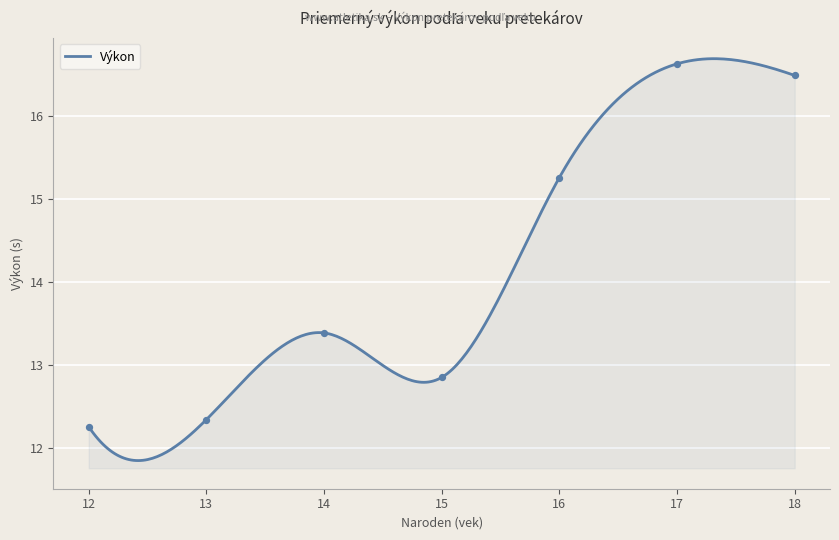

What is the change in value from 15 to 13?

-0.4